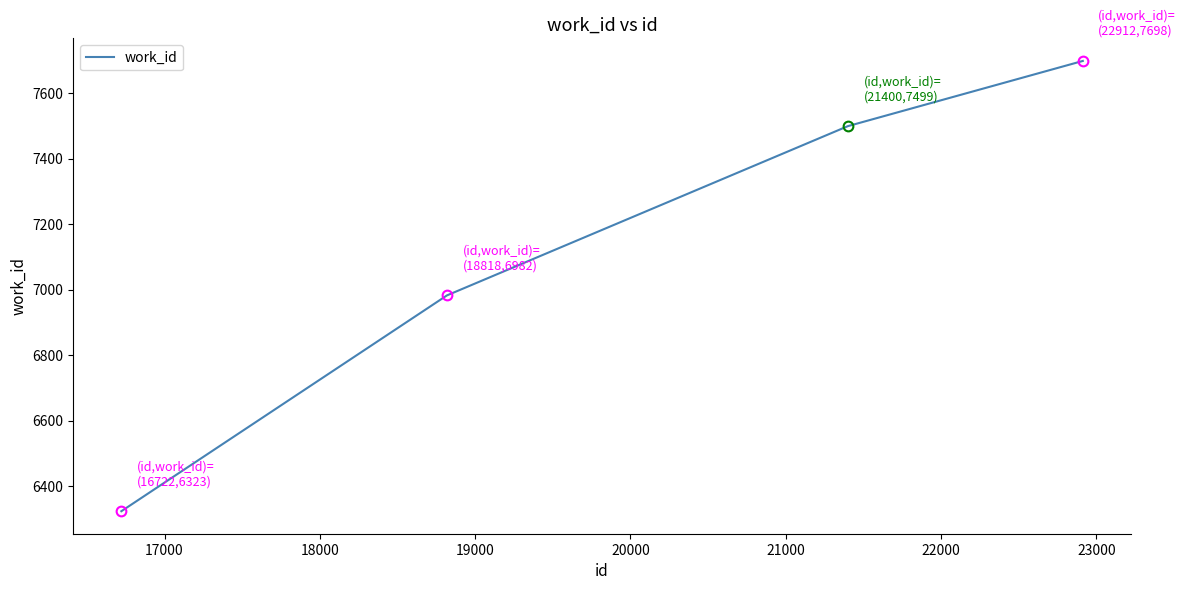

Count the values in the range 6982 to 7698.

3